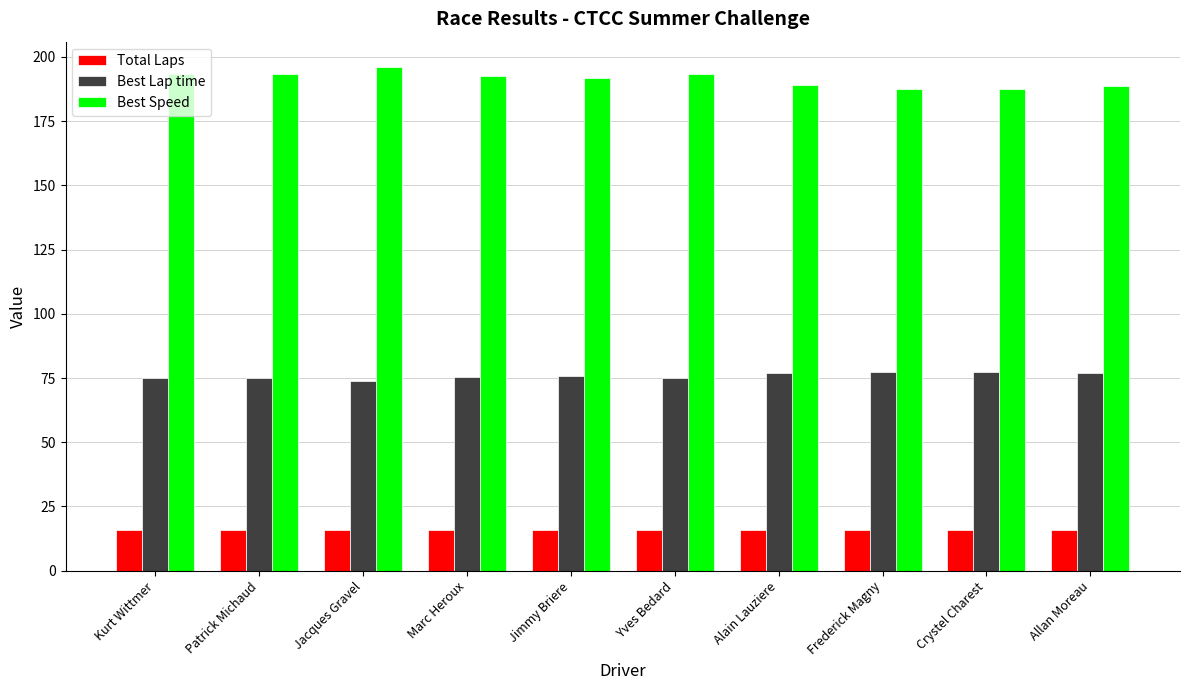

How many bars are there in each group?

3